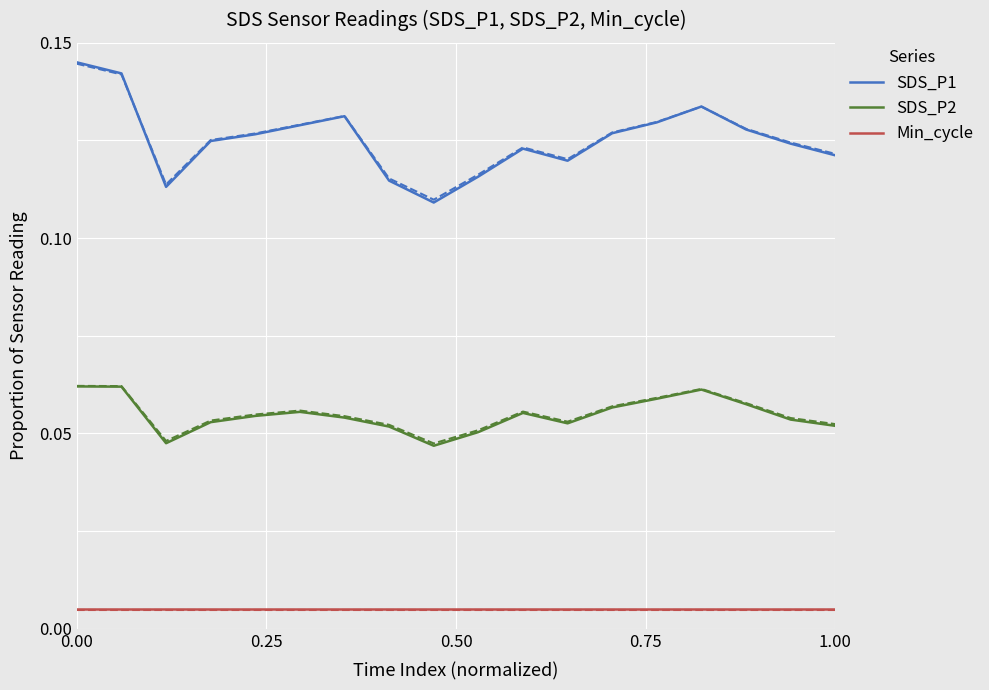

True or false: SDS_P1 and SDS_P2 intersect in this chart.

False